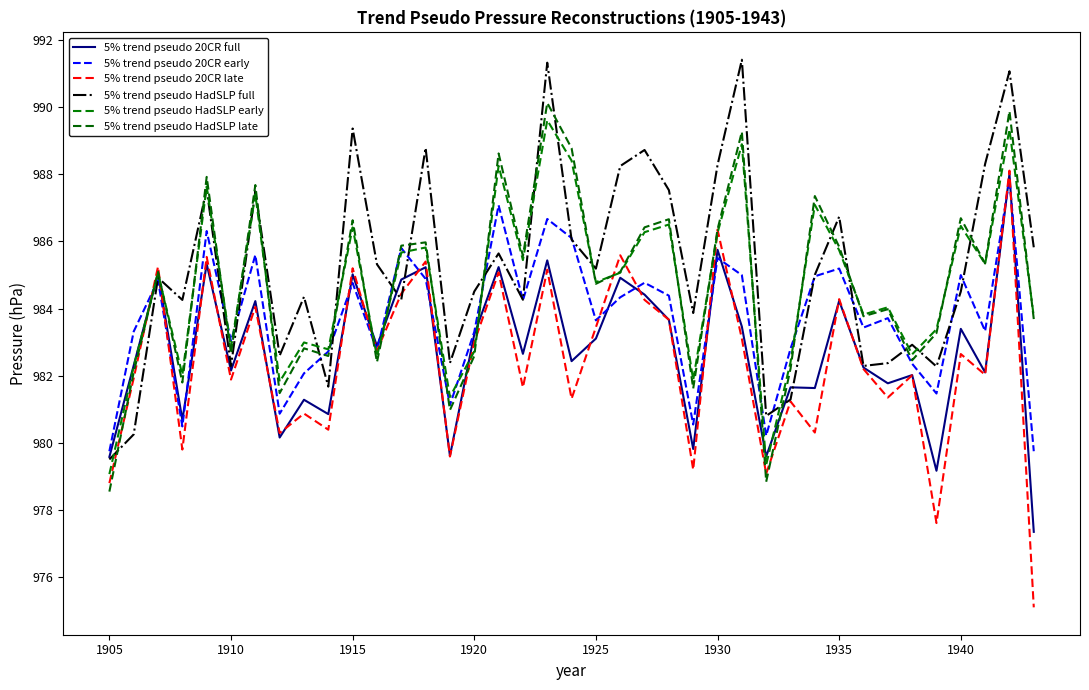

How many lines are shown in the chart?

6